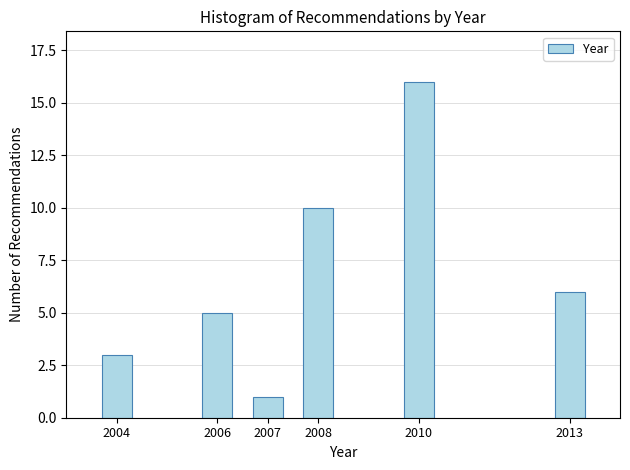

Reading left to right, list all the values displayed in this chart.

2004=3	2006=5	2007=1	2008=10	2010=16	2013=6